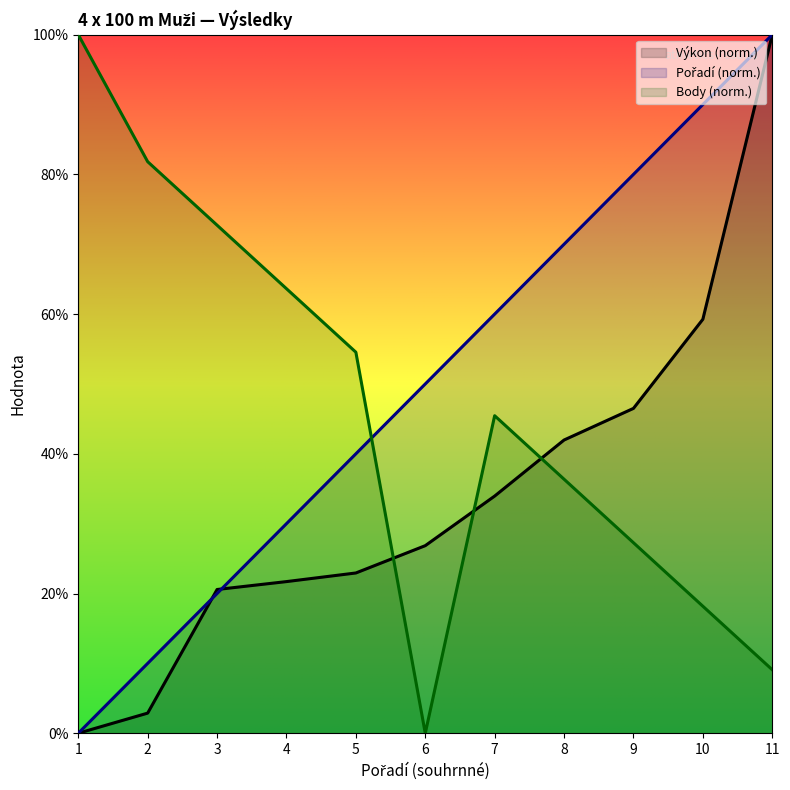

True or false: Pořadí (sourhn.) has more than 2 points higher than both neighbors.

False